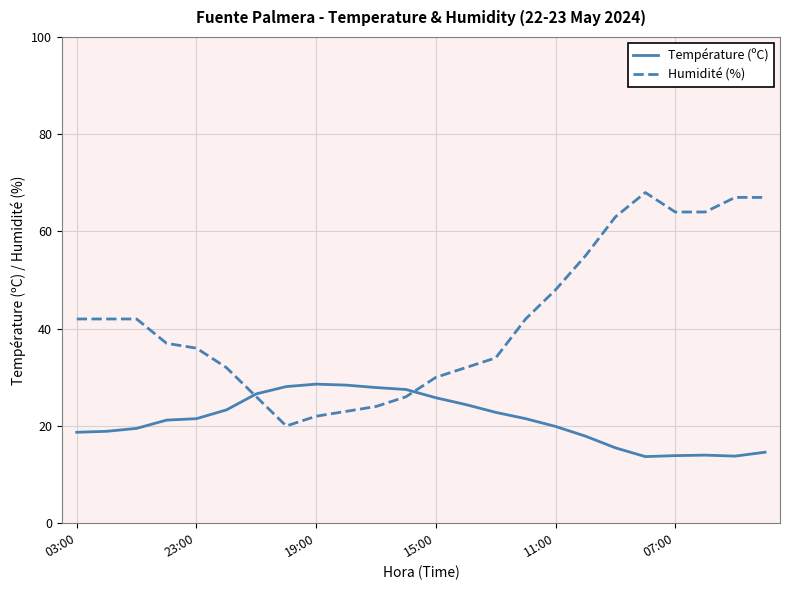

Which series has the largest total across all categories?

Humidité (%)